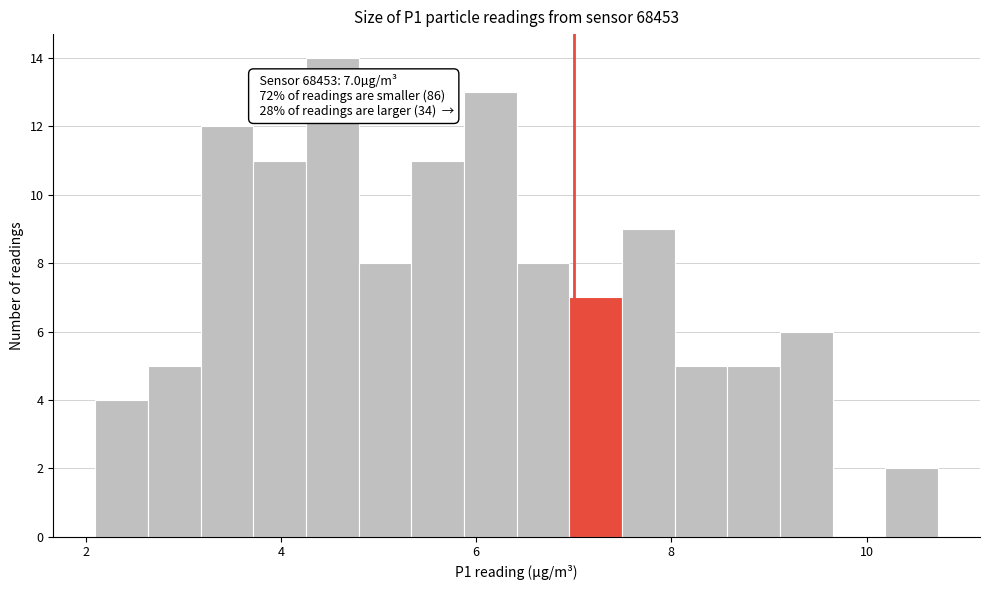

Read against the x-axis, roughly where is the centre of the tallest bar?

4.6